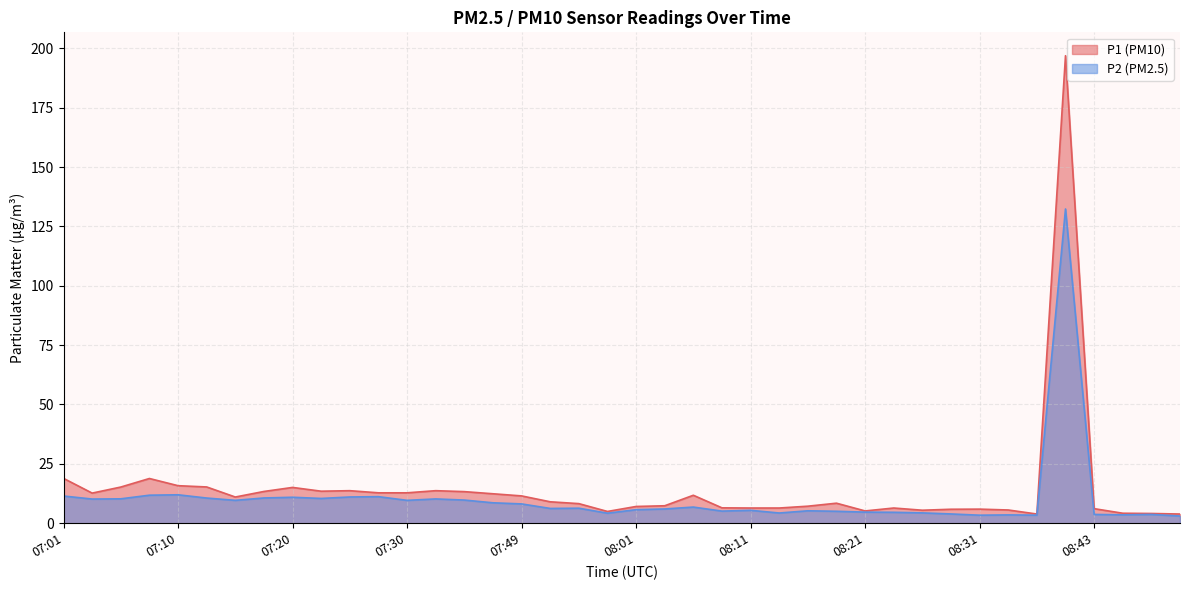

Where is P2 nearest to the value 67?

07:10